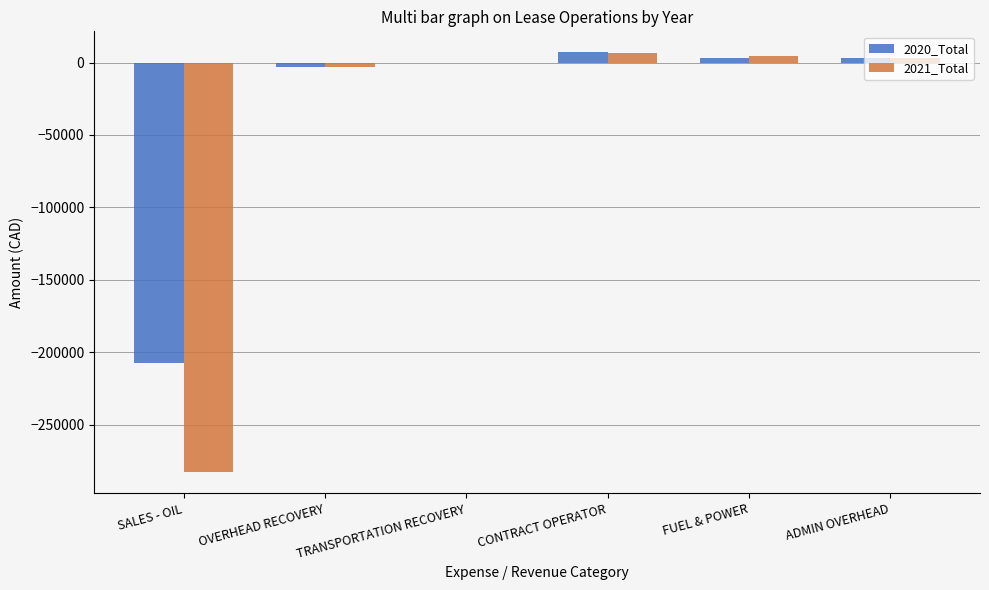

Is the value of 2021_Total at TRANSPORTATION RECOVERY greater than the value of 2020_Total at SALES - OIL?

Yes